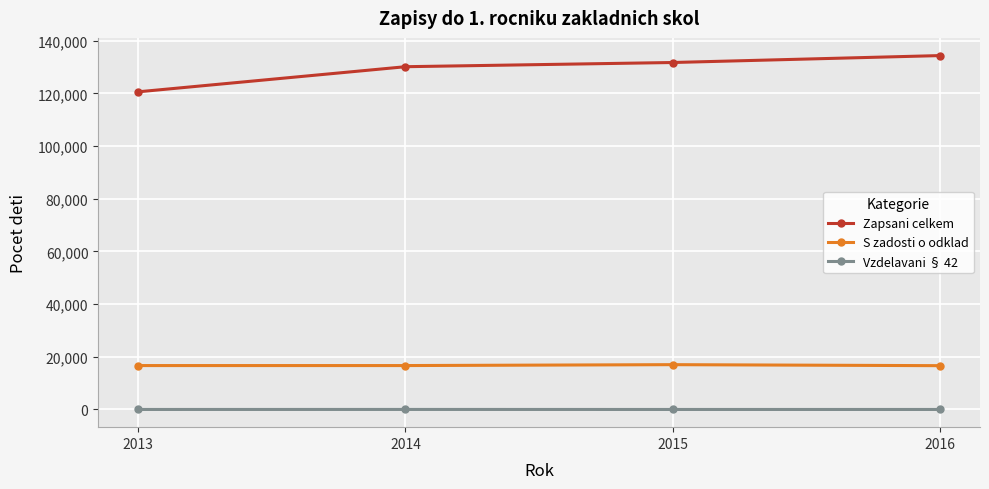

What is the sum of all Zapsani celkem values?

516767